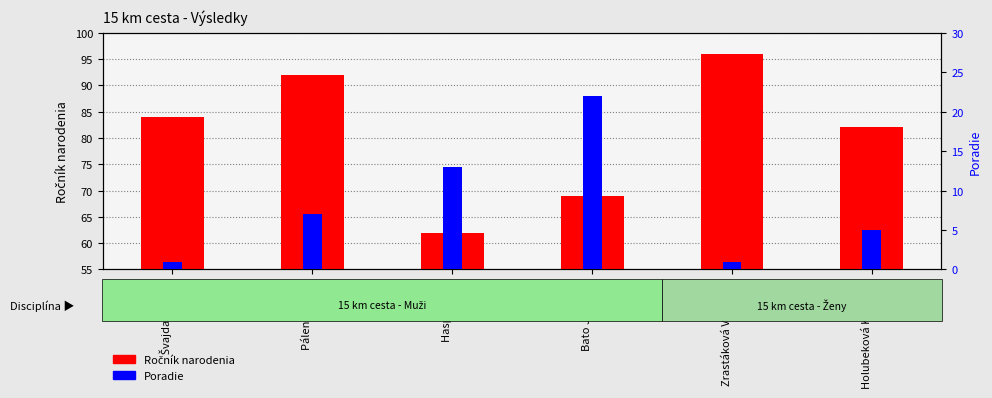

Is it true that Ročník narodenia equals 148 at Páleník Matej?

False